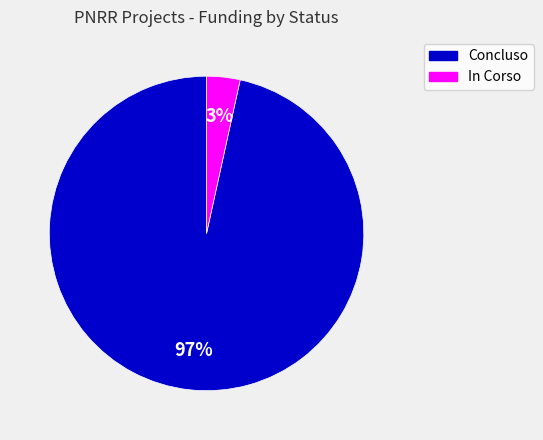

Is there a majority slice in this chart?

Yes